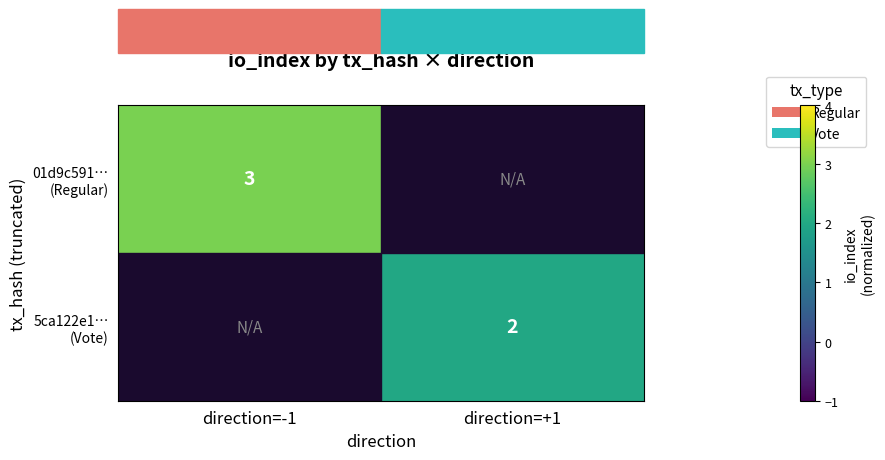

What is the total value across all series at direction=-1?

3